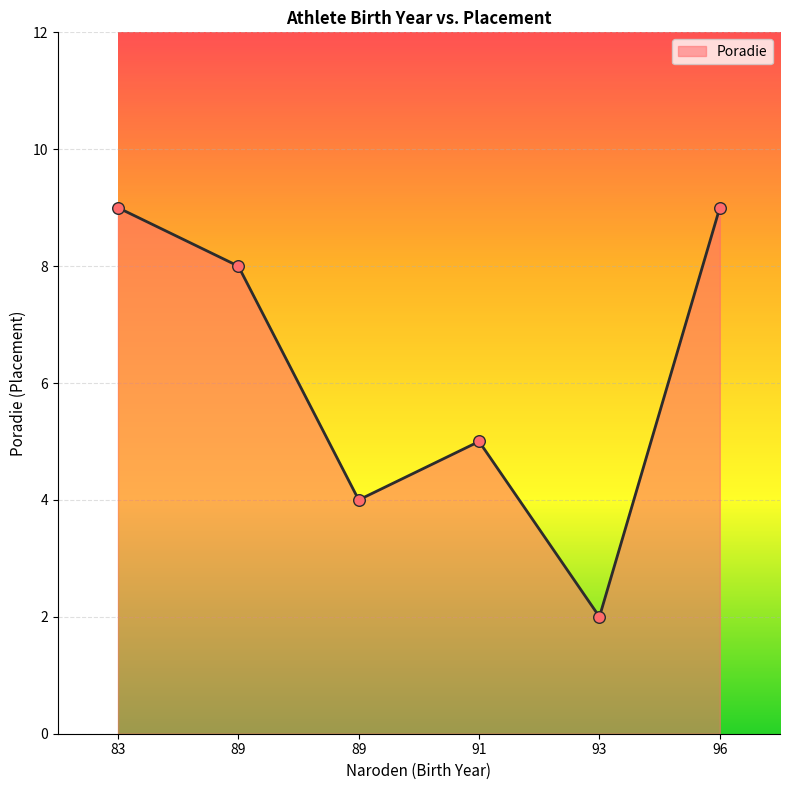

What is the change in value from 89 to 91?

+1